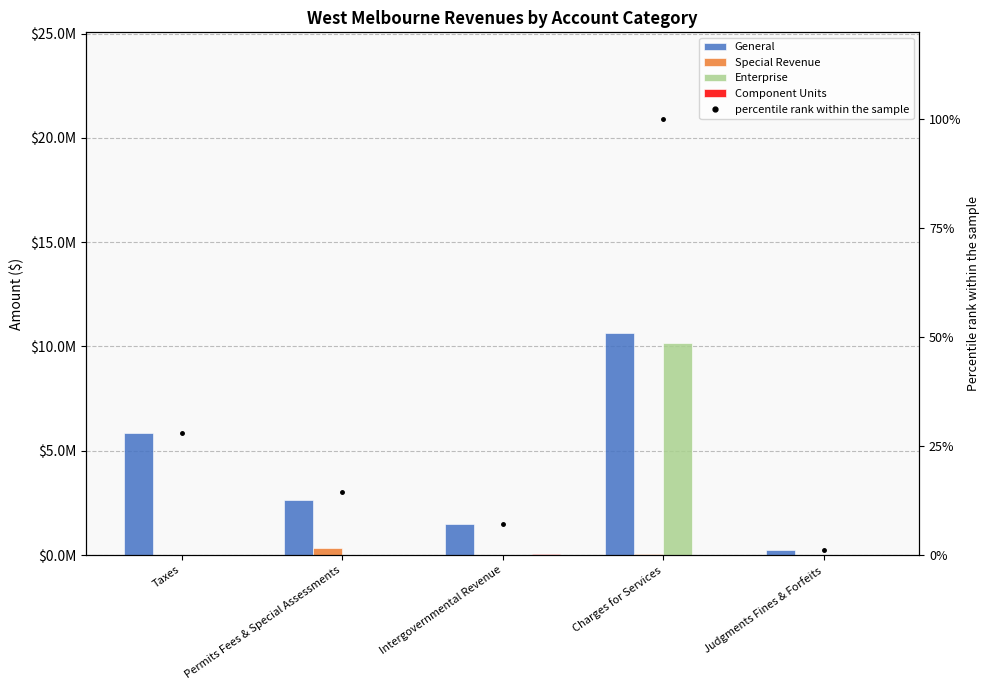

What are all the series names shown in the legend?

General, Special Revenue, Enterprise, Component Units, percentile rank within the sample